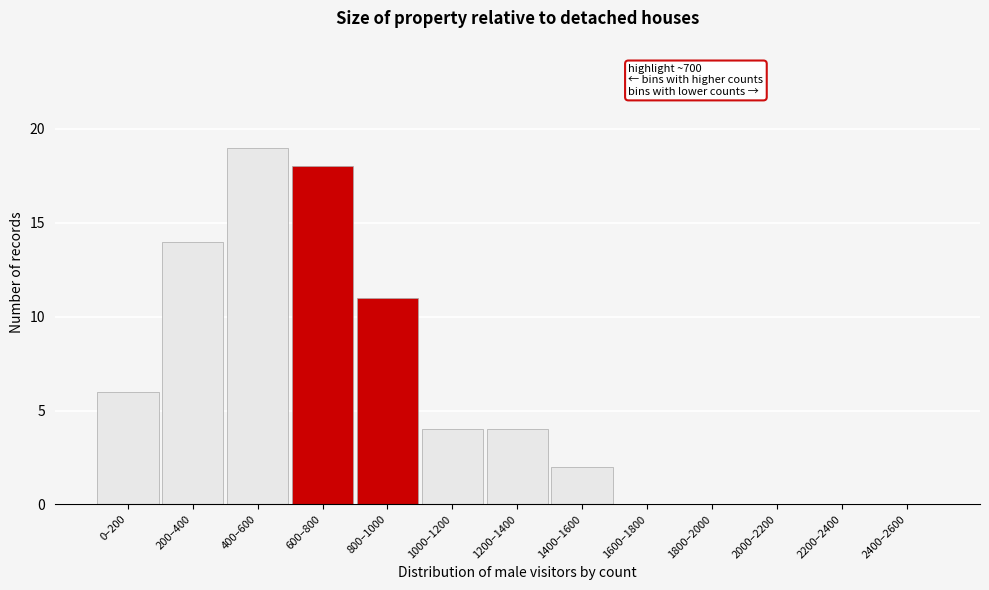

Reading left to right, transcribe all the data shown in this chart.

0–200=6	200–400=14	400–600=19	600–800=18	800–1000=11	1000–1200=4	1200–1400=4	1400–1600=2	1600–1800=0	1800–2000=0	2000–2200=0	2200–2400=0	2400–2600=0